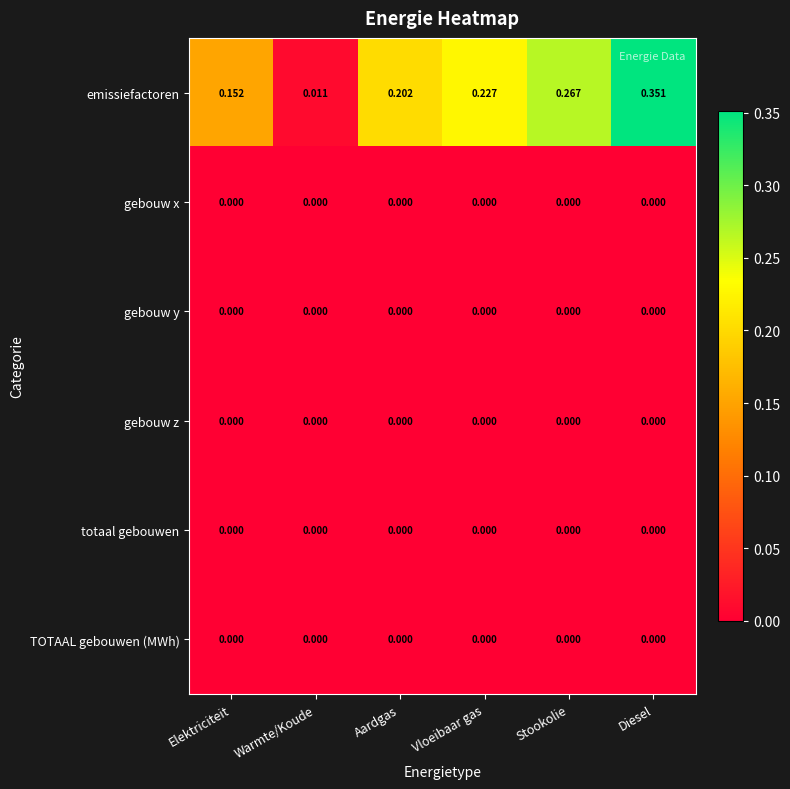

Is the value of totaal gebouwen at Vloeibaar gas greater than the value of emissiefactoren at Aardgas?

No